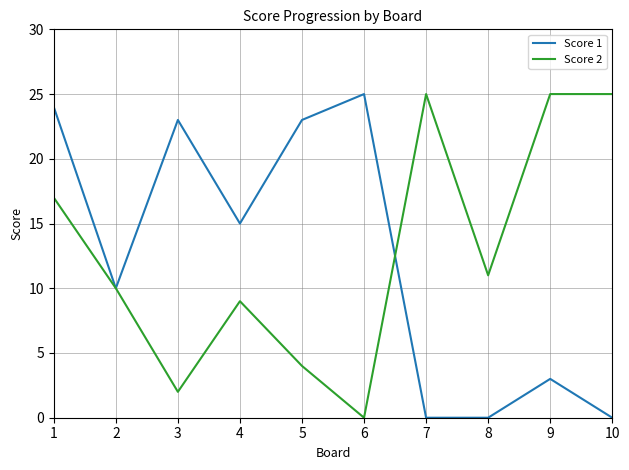

At which category does Score 2 reach its first local peak?

4